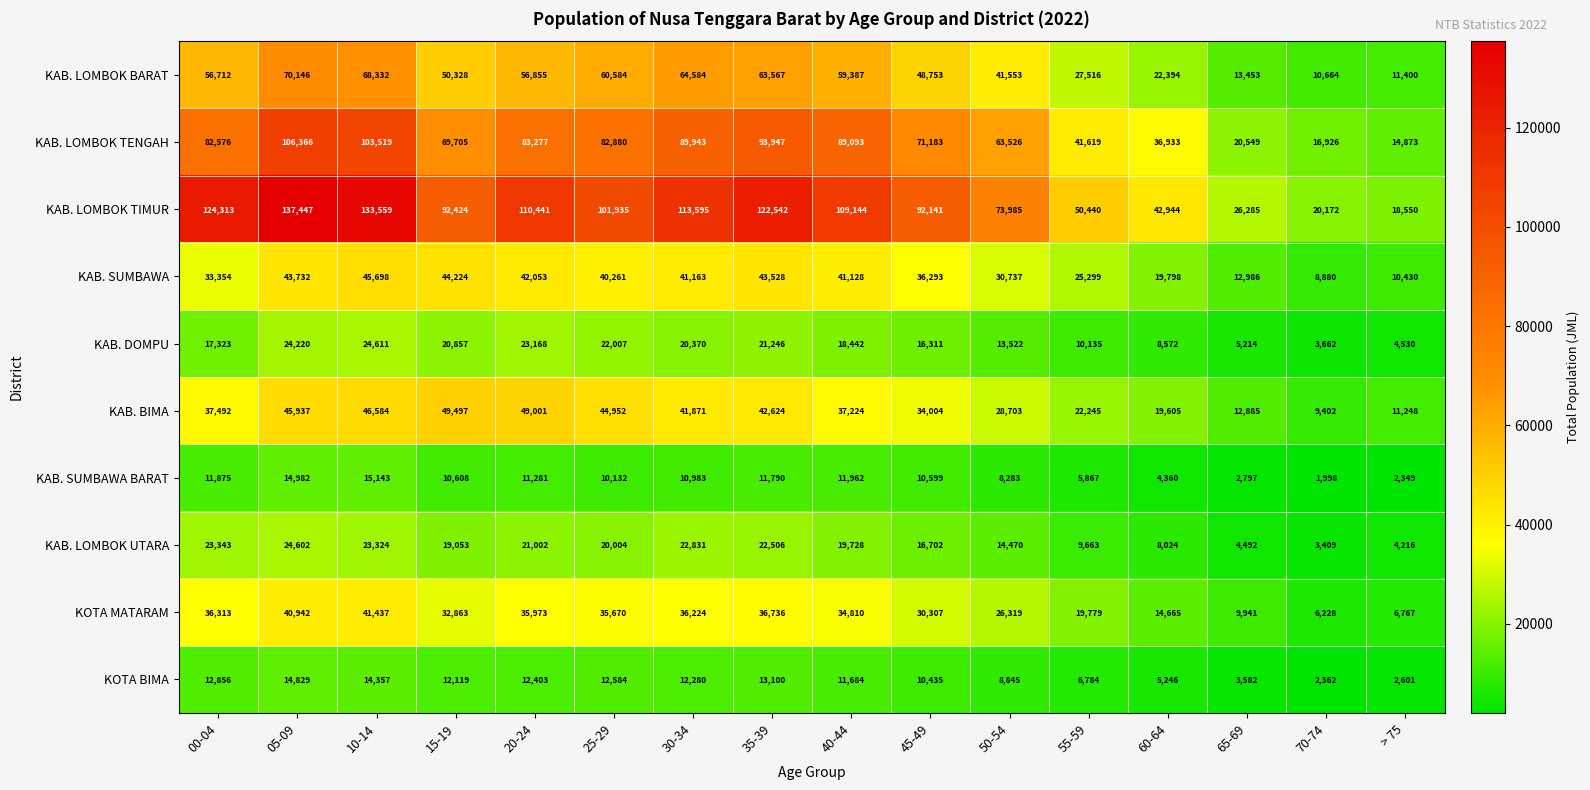

True or false: KOTA MATARAM has a value of 6767 at > 75.

True